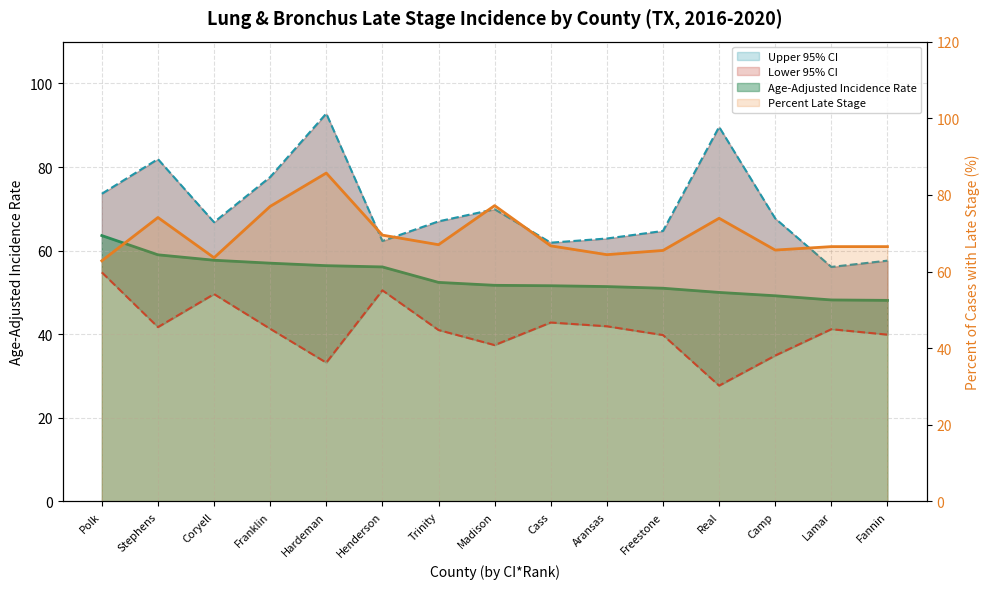

In Percent Late Stage, how many points are higher than both neighbors (excluding endpoints)?

4